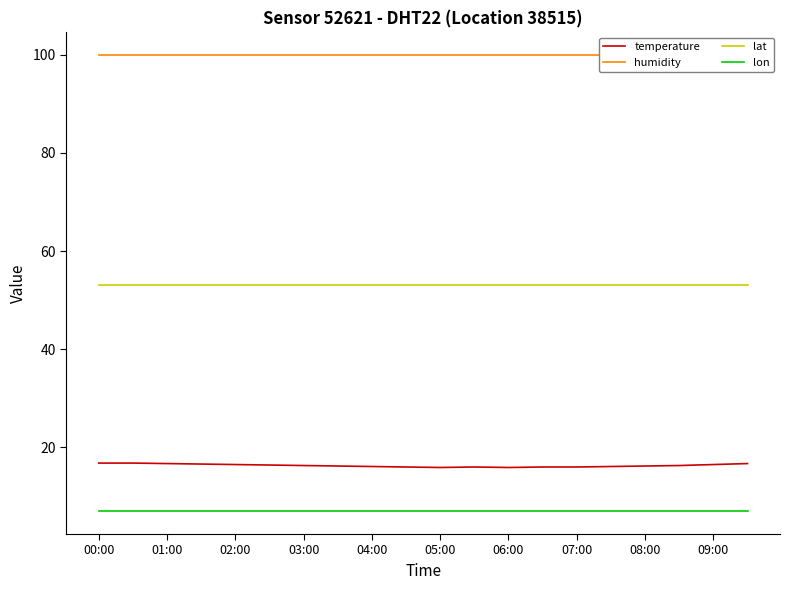

True or false: lon has a value of 1.9 at 06:00.

False